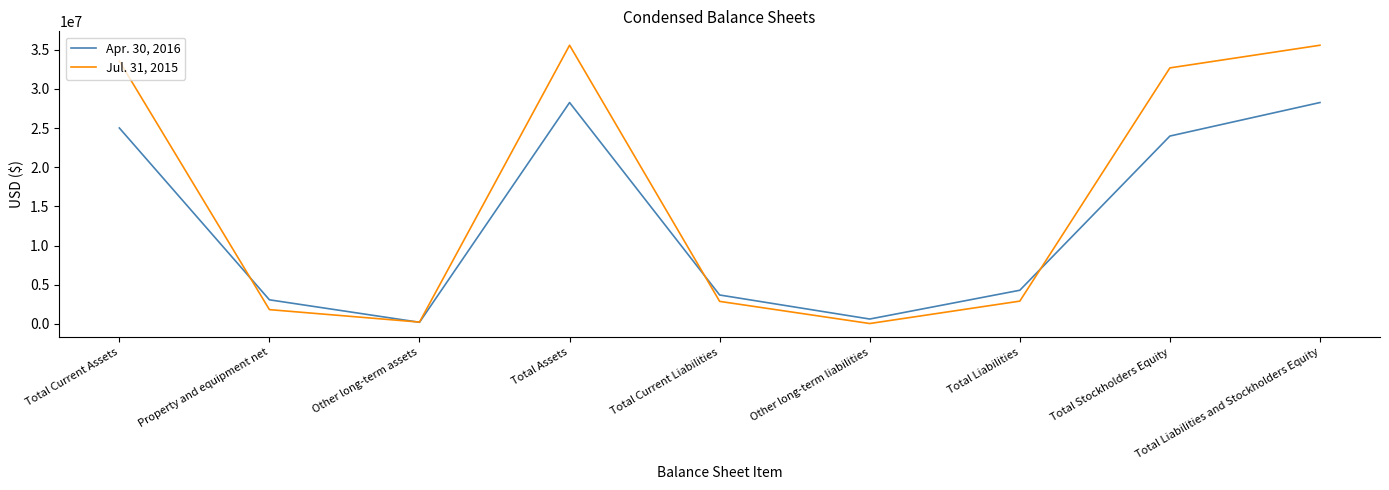

Which series has the largest total across all categories?

Jul. 31, 2015